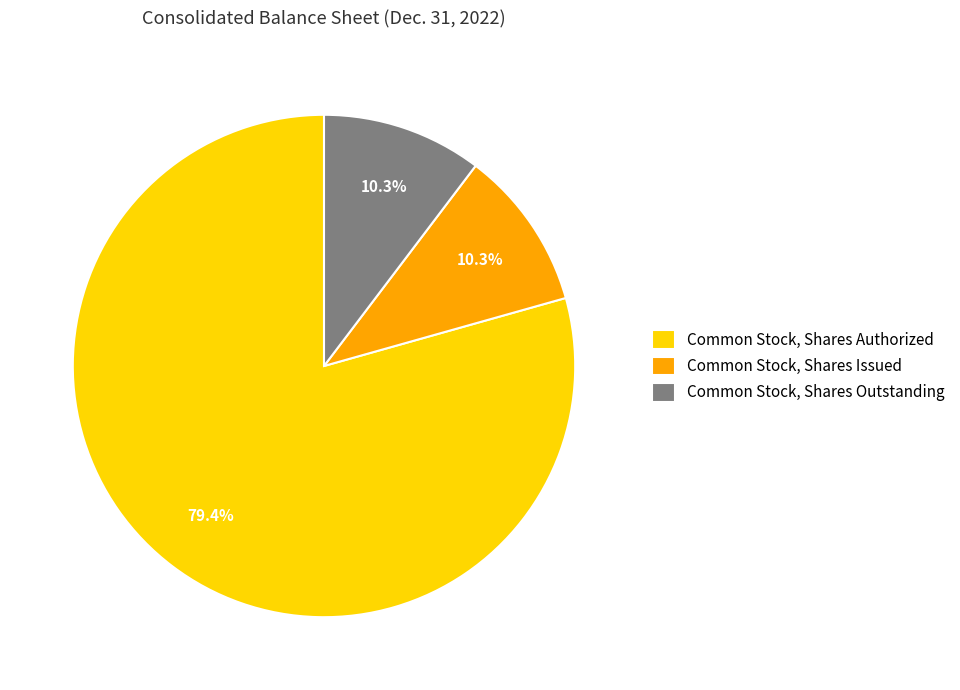

How many segments does this pie chart have?

3